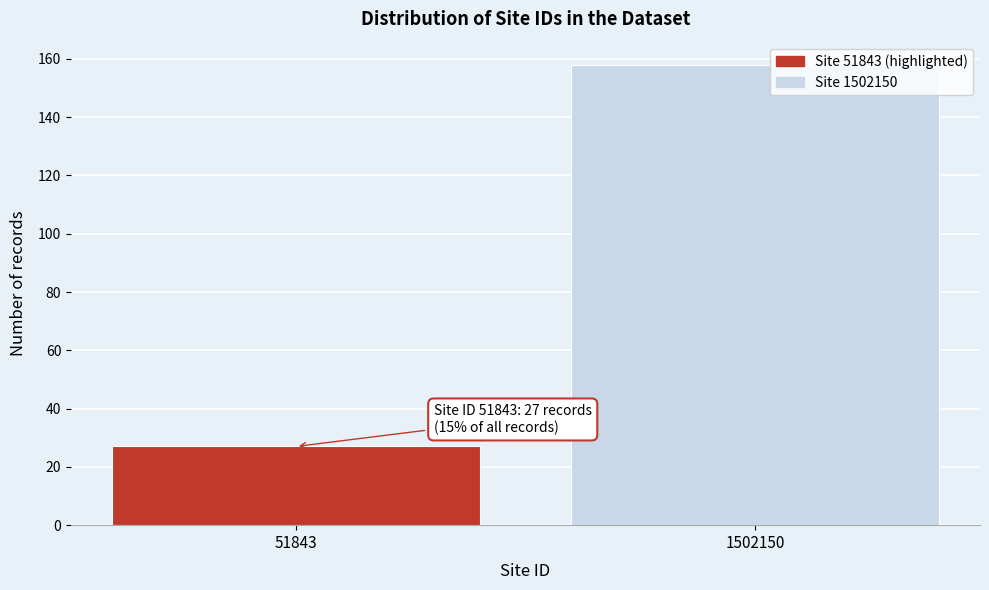

Reading left to right, extract all data points from this chart.

51843=27	1502150=158